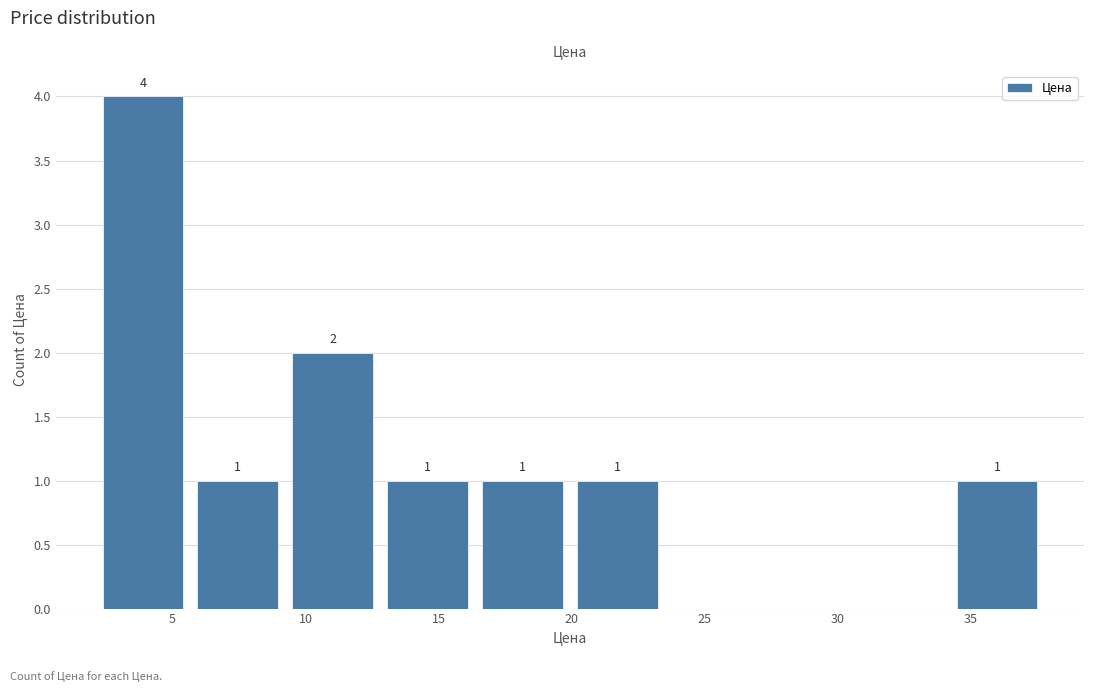

Over which range of the x-axis is the bar tallest?

2.0 to 5.5